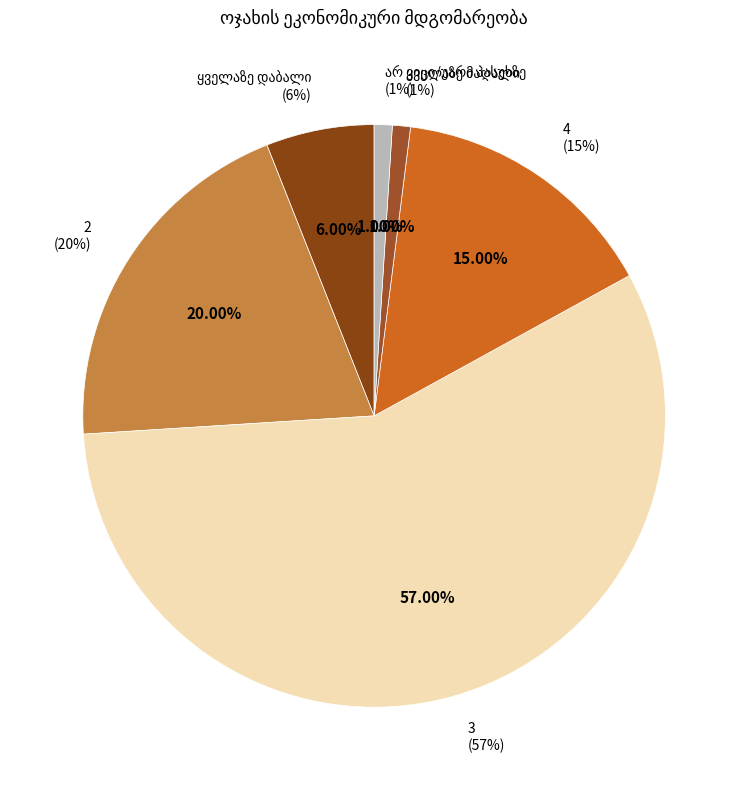

To the nearest percent, what is the average slice percentage?

17%